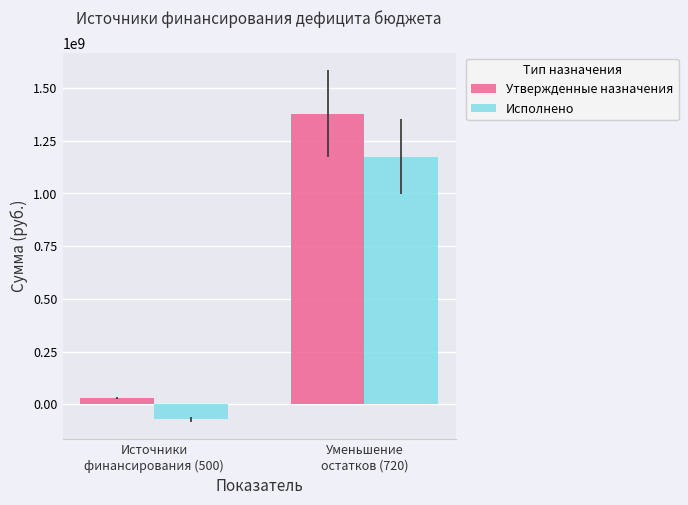

Is it true that Утвержденные назначения equals 441855077.6 at Уменьшение
остатков (720)?

False